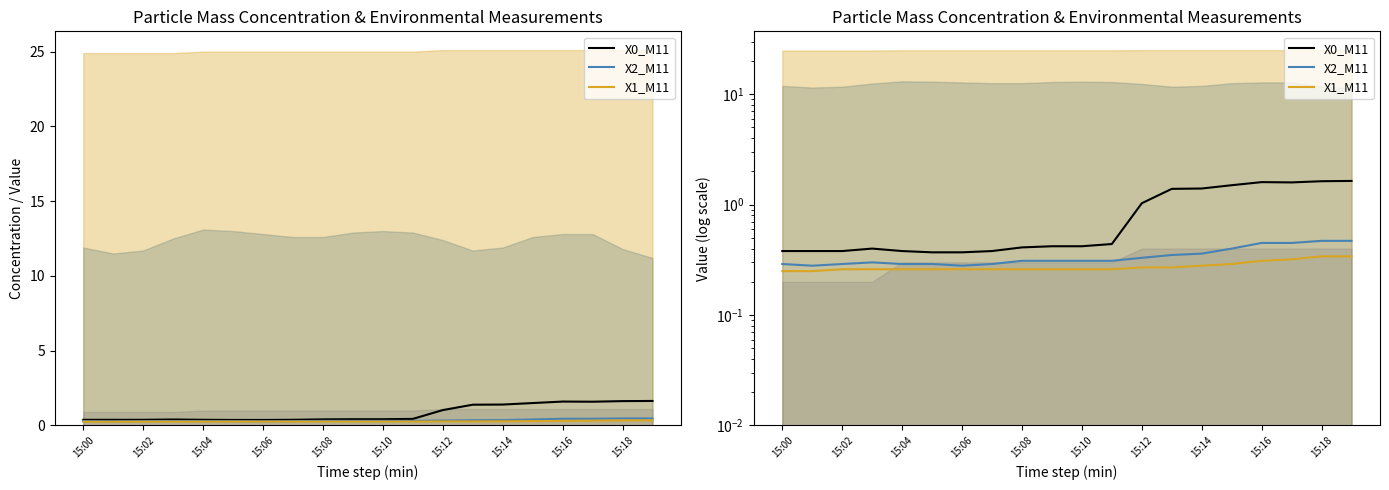

True or false: X0_M11 and X2_M11 cross at least once.

False